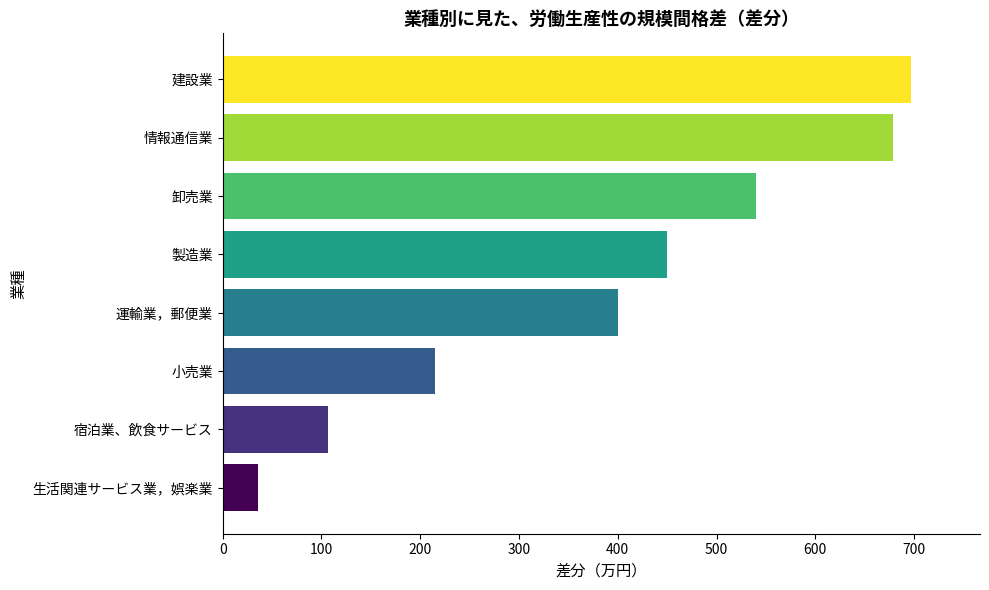

Does the chart contain any negative values?

No